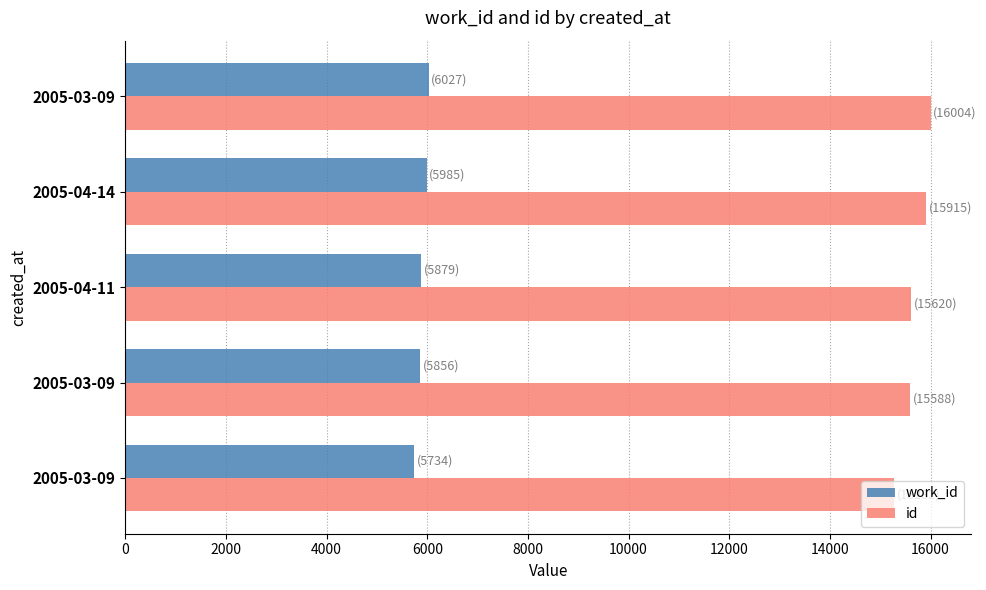

Which series has the widest spread of values?

id